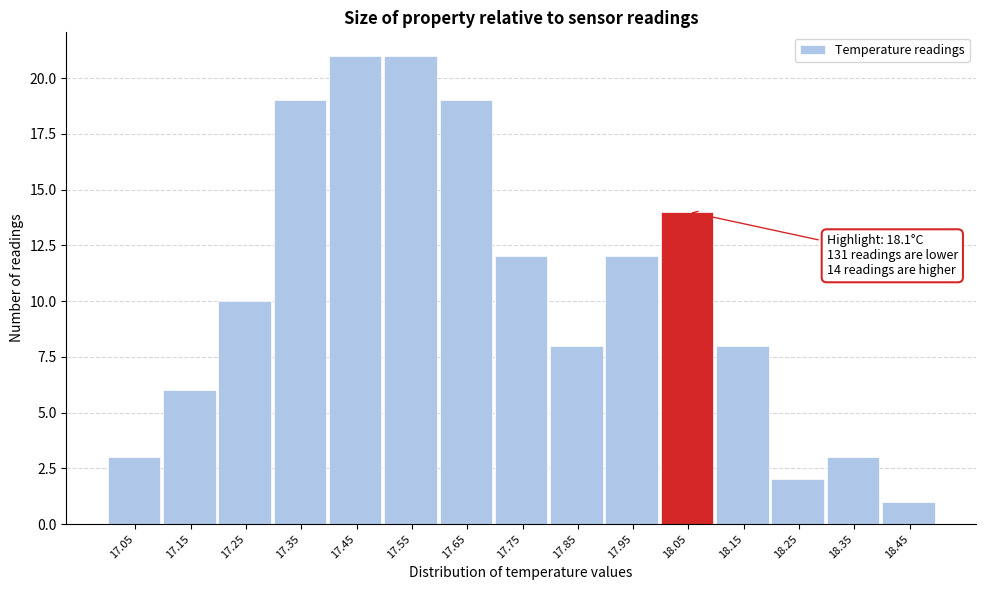

Reading right to left, list all the values displayed in this chart.

18.45=1	18.35=3	18.25=2	18.15=8	18.05=14	17.95=12	17.85=8	17.75=12	17.65=19	17.55=21	17.45=21	17.35=19	17.25=10	17.15=6	17.05=3